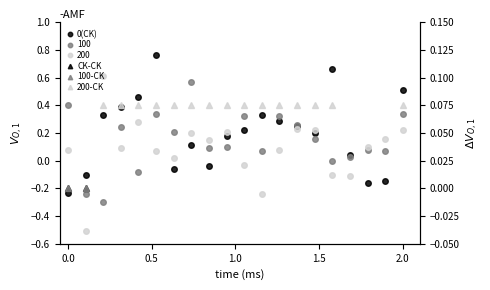

At which category is the sum across all series the highest?

5